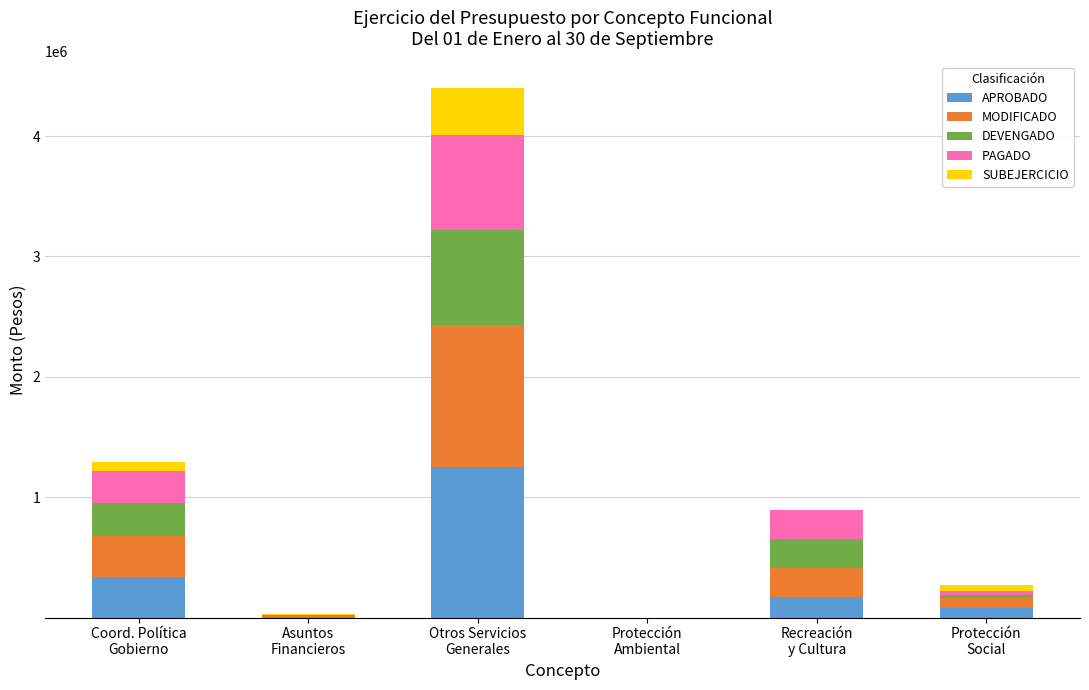

What are all the series names shown in the legend?

APROBADO, MODIFICADO, DEVENGADO, PAGADO, SUBEJERCICIO